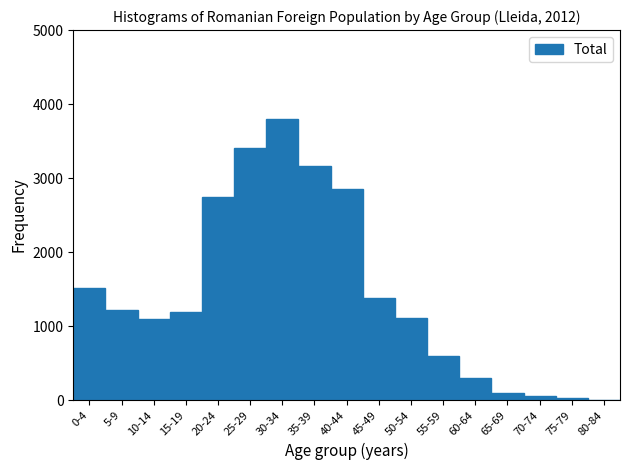

What is the sum of all values?

24560